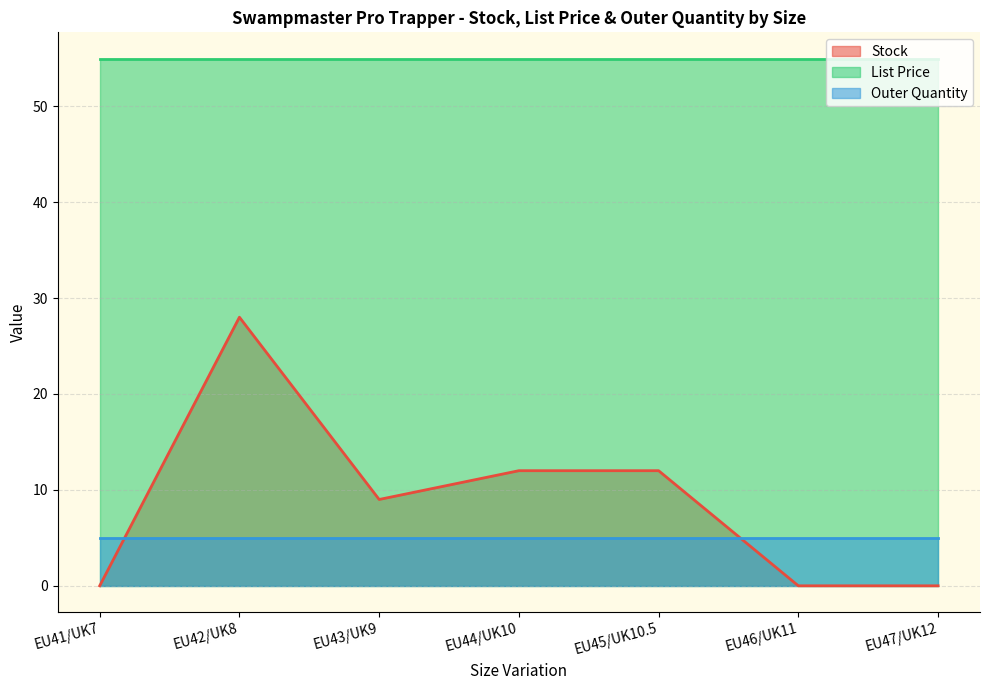

Does the chart display data point markers on the line(s)?

No